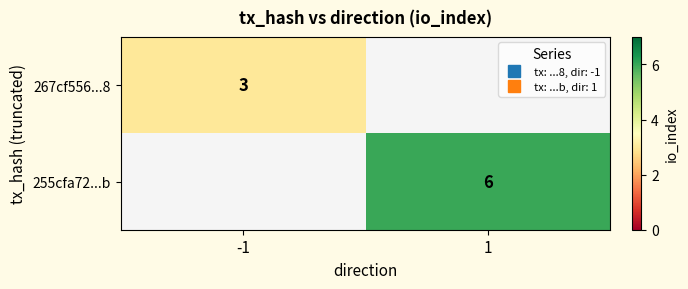

What is the minimum value shown in the chart?

3.0